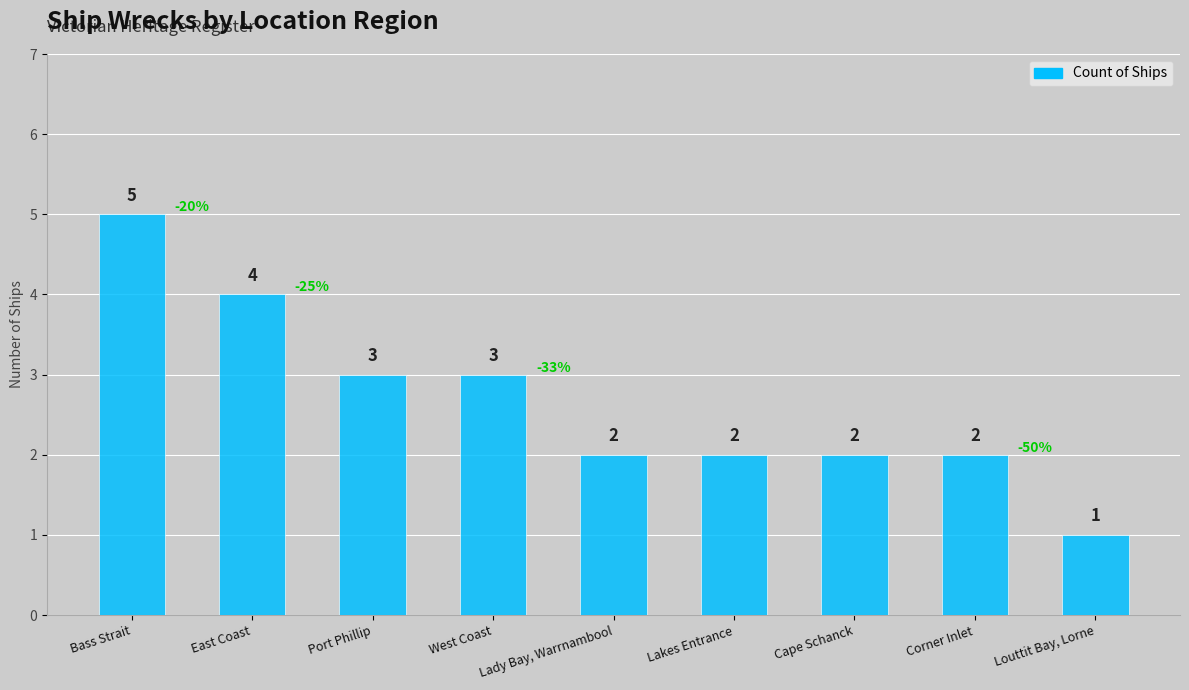

What is the label of the 4th bar from the left?

West Coast